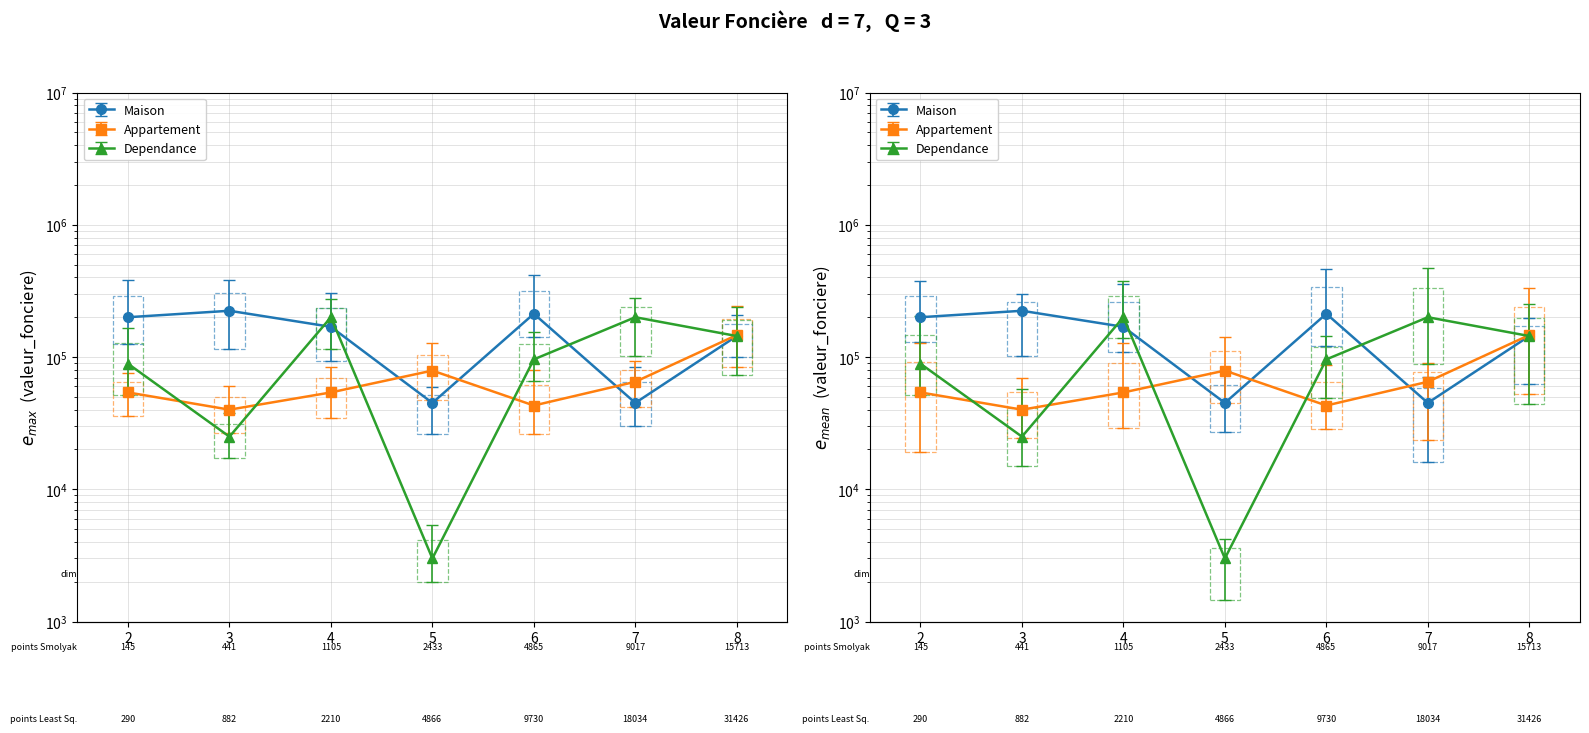

What is the average value of the Dependance series?

108164